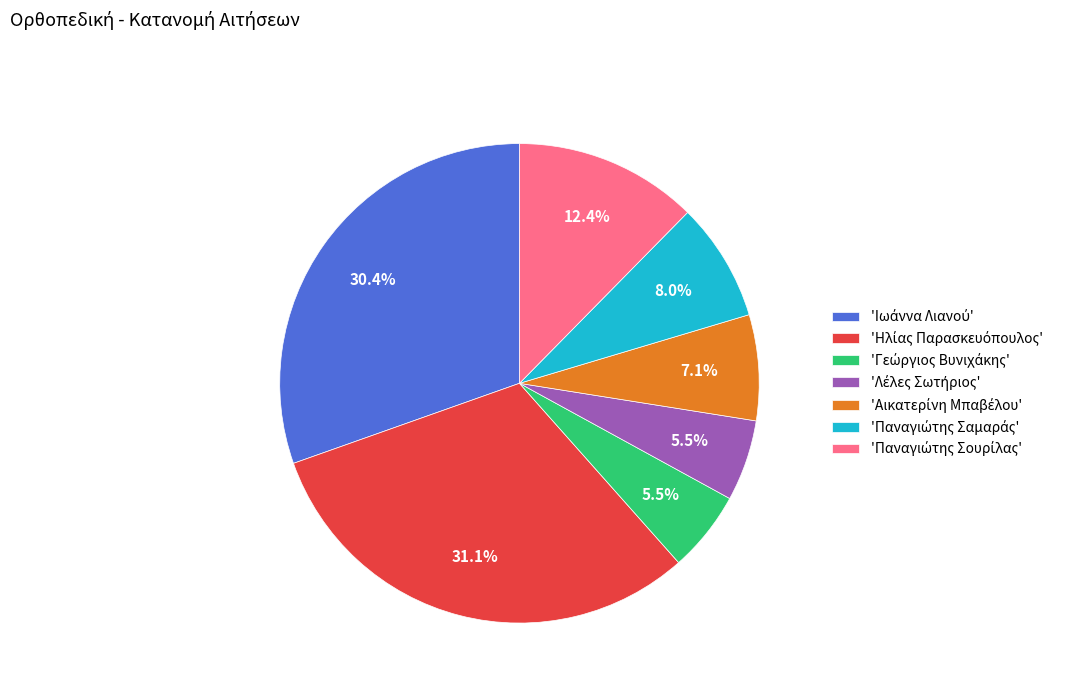

Is there a majority slice in this chart?

No